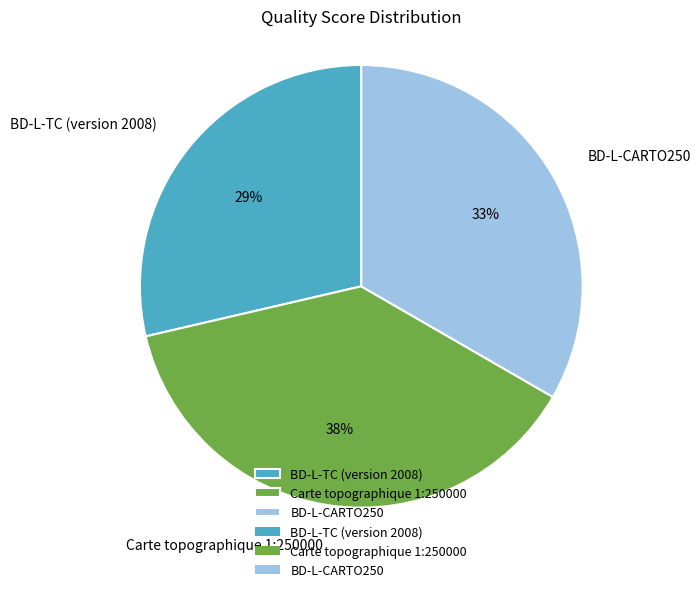

Rank the categories by value from lowest to highest.

BD-L-TC (version 2008), BD-L-CARTO250, Carte topographique 1:250000